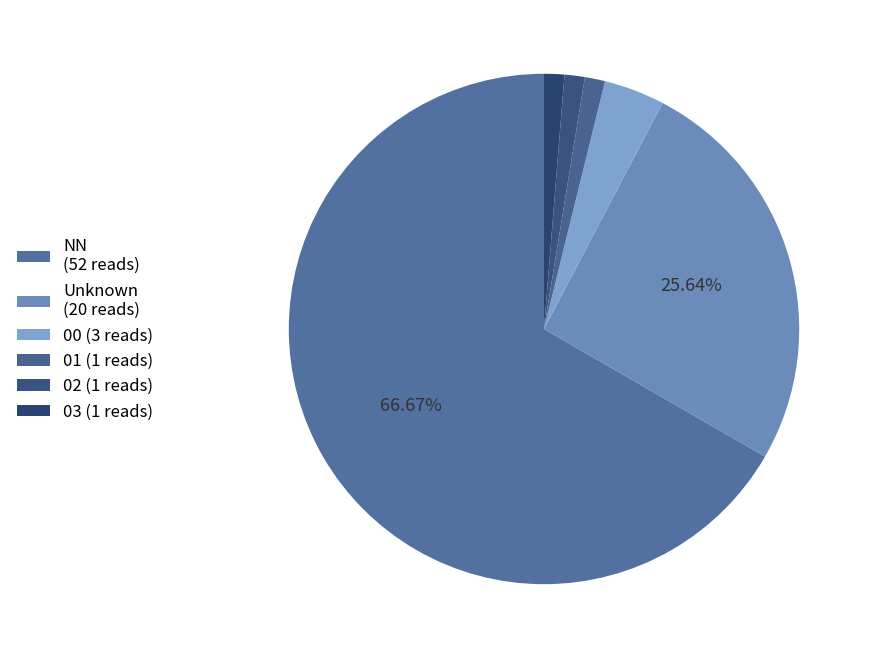

Count the number of slices in the pie.

6